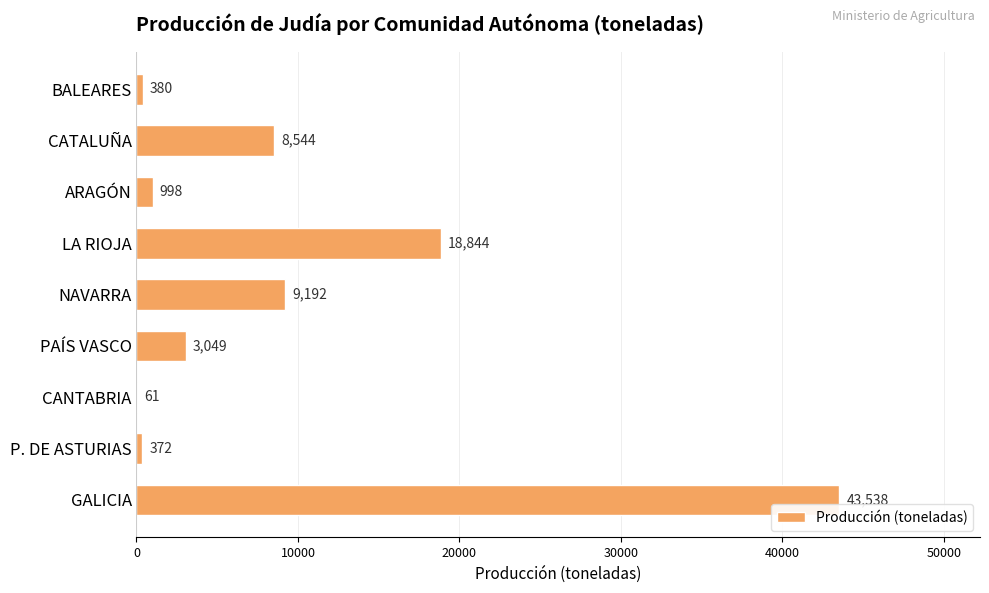

The chart shows a value of 9192 at NAVARRA. True or false?

True